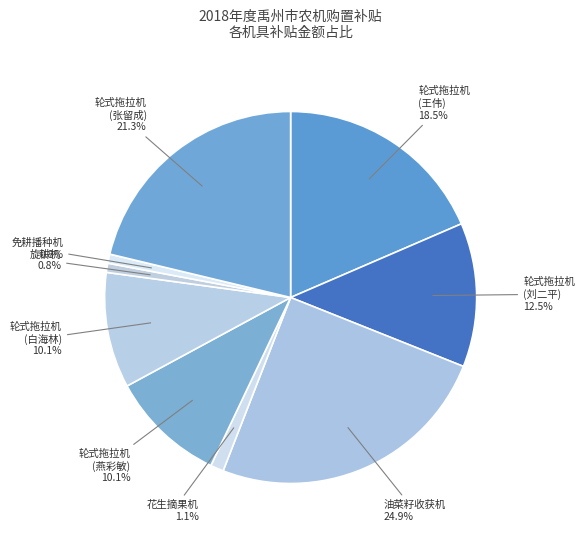

Rank the categories by value from lowest to highest.

旋耕机, 免耕播种机, 花生摘果机, 轮式拖拉机(燕彩敏), 轮式拖拉机(白海林), 轮式拖拉机(刘二平), 轮式拖拉机(王伟), 轮式拖拉机(张留成), 油菜籽收获机